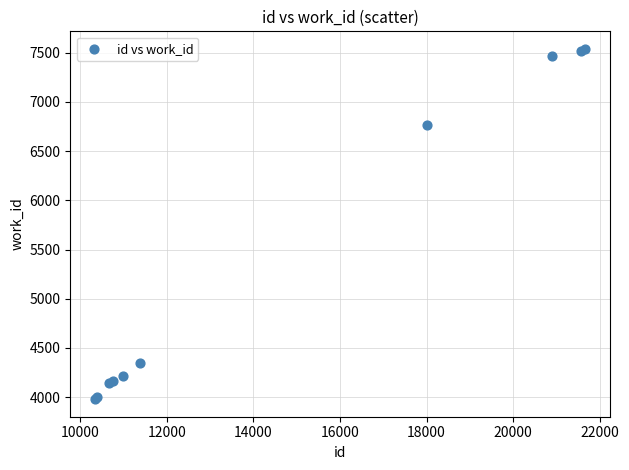

What Y value in the scatter plot is closest to 5759?

6764